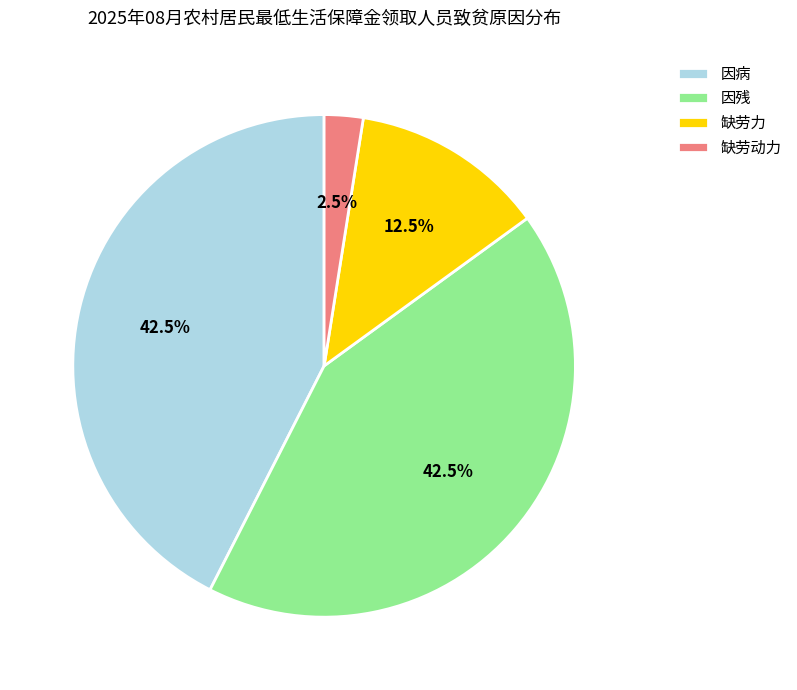

Is there any slice that represents more than half of the pie?

No